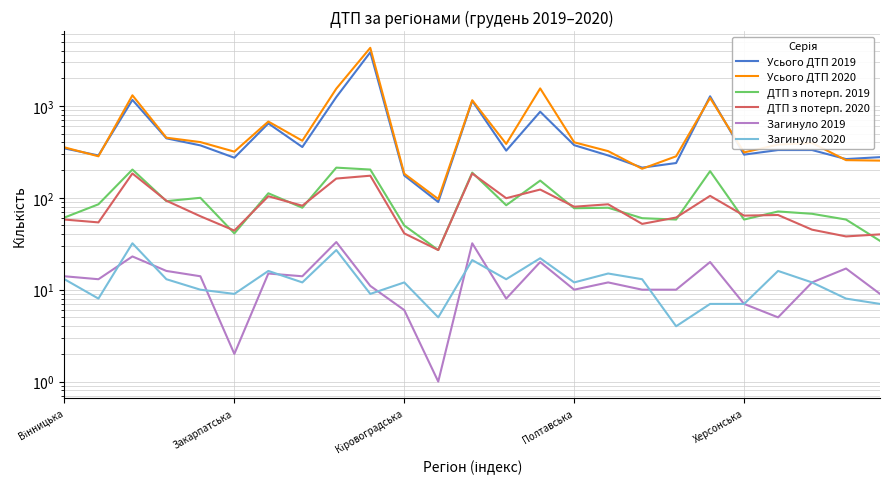

True or false: Усього ДТП 2020 and Загинуло 2020 intersect in this chart.

False